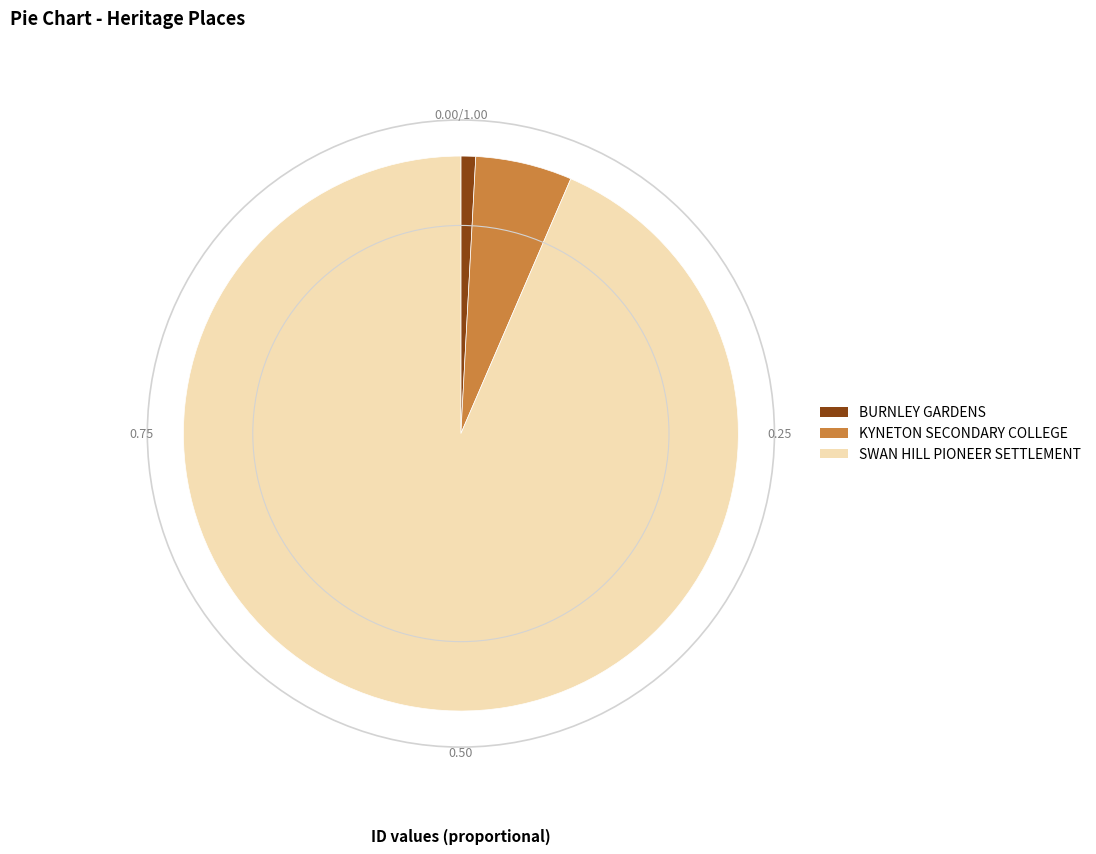

Between SWAN HILL PIONEER SETTLEMENT and BURNLEY GARDENS, which is larger?

SWAN HILL PIONEER SETTLEMENT